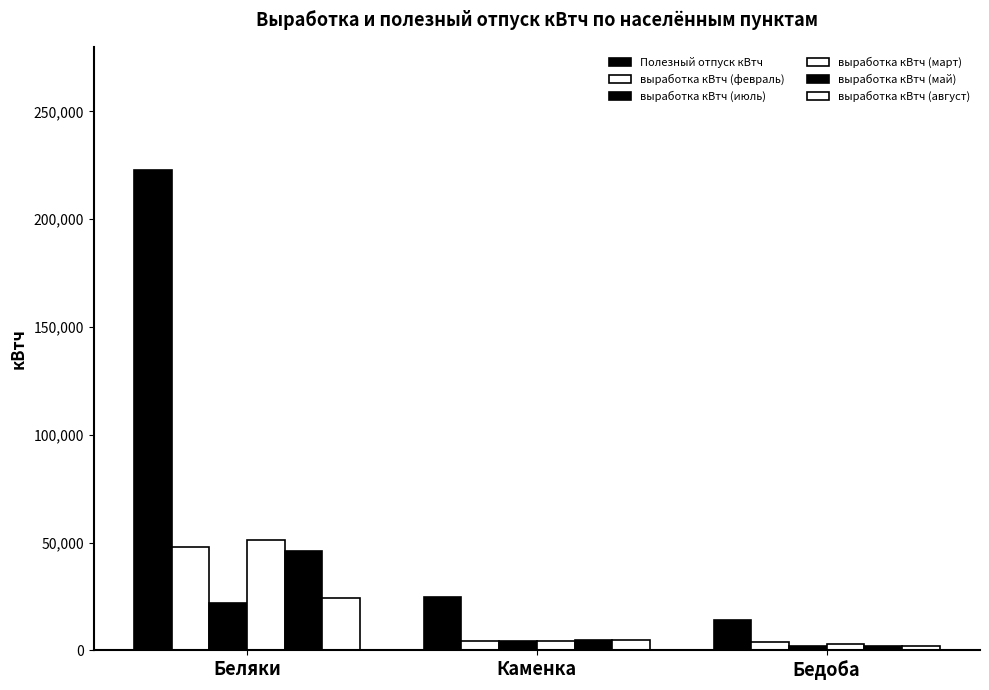

What is the value of the выработка кВтч (май) bar at the 3rd from the left?

1995.0